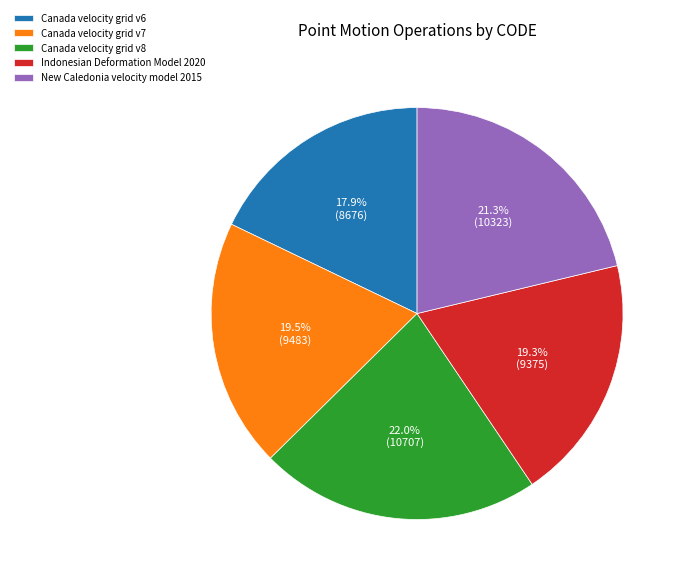

How many slices are in this pie chart?

5